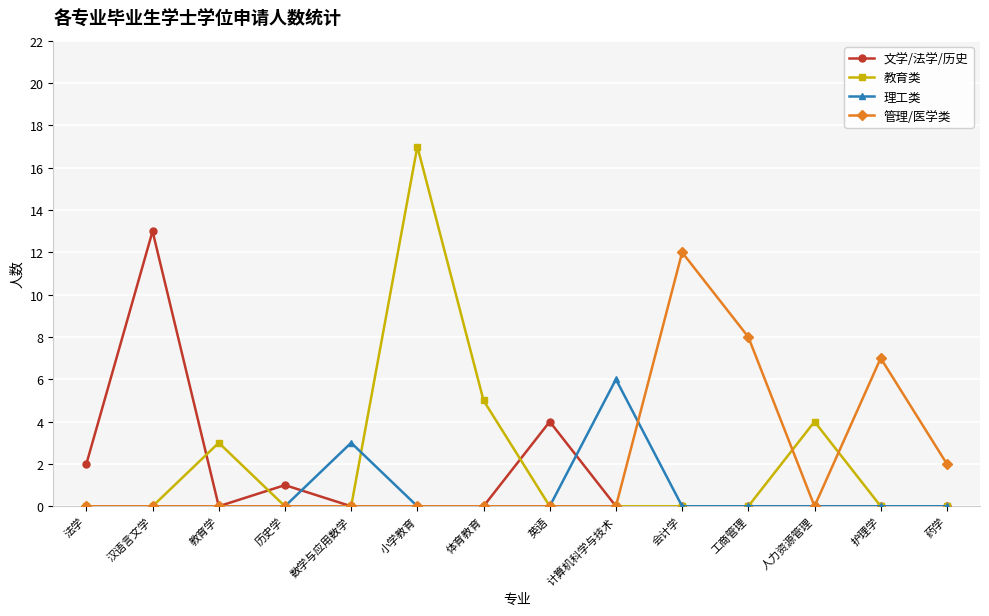

How many categories are shown in the chart?

14